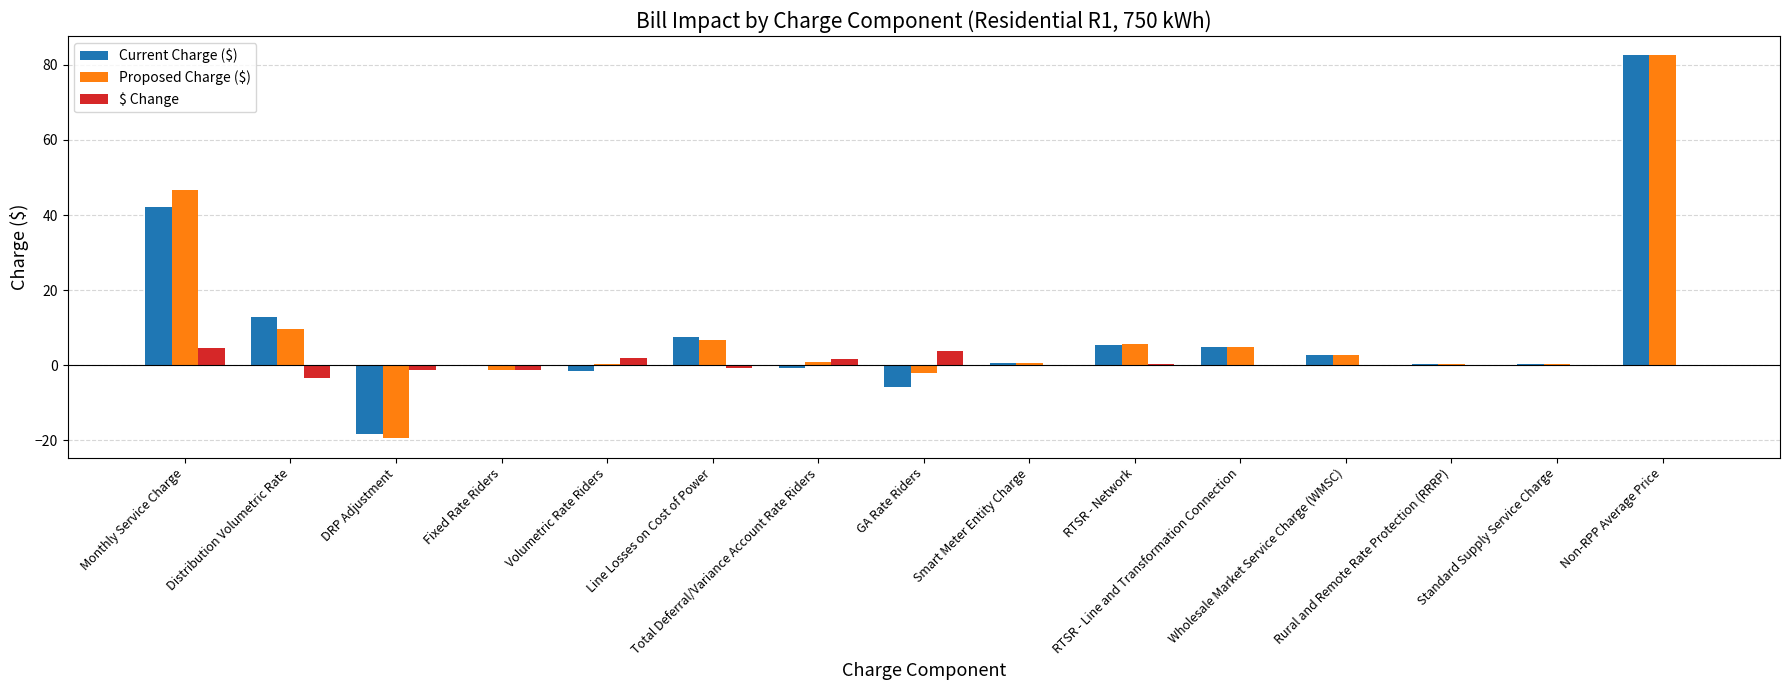

Which series changed the most between RTSR - Line and Transformation Connection and Standard Supply Service Charge?

Current Charge ($)